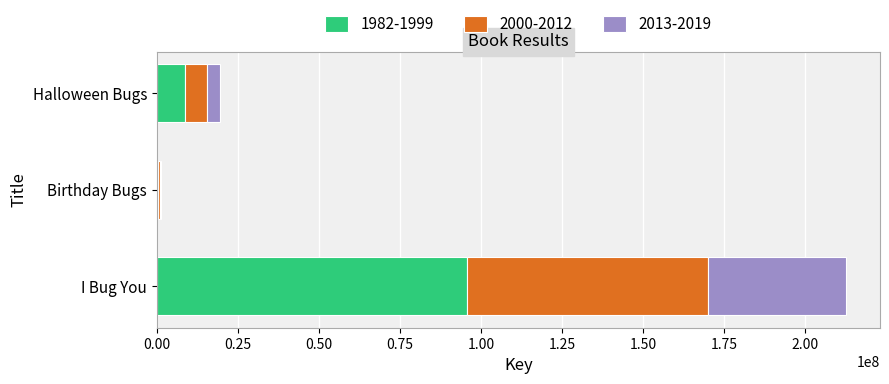

At which category is the sum across all series the highest?

I Bug You